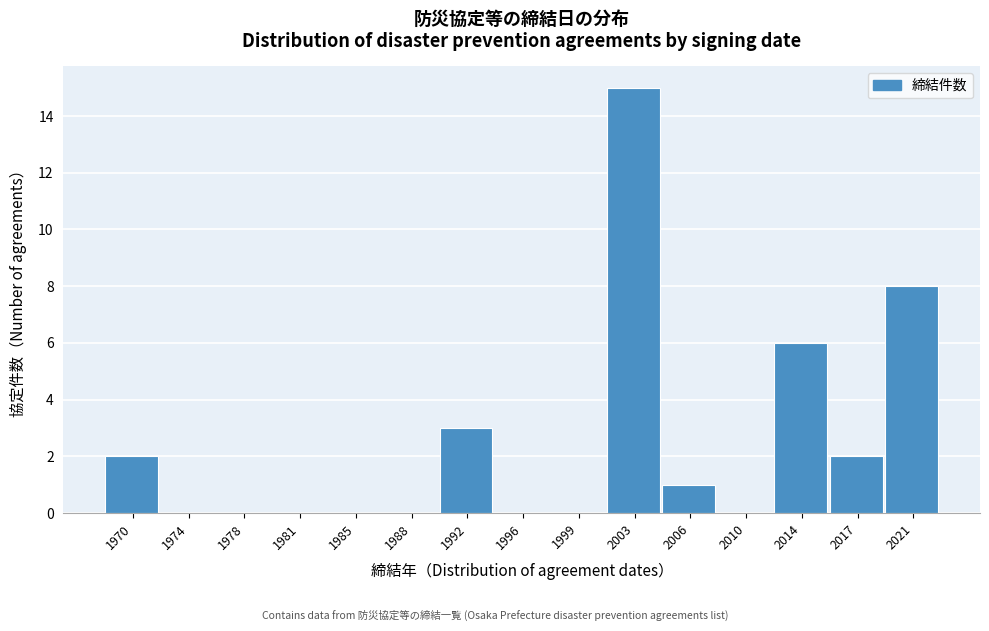

Reading left to right, transcribe all the data shown in this chart.

1970=2	1974=0	1978=0	1981=0	1985=0	1988=0	1992=3	1996=0	1999=0	2003=15	2006=1	2010=0	2014=6	2017=2	2021=8